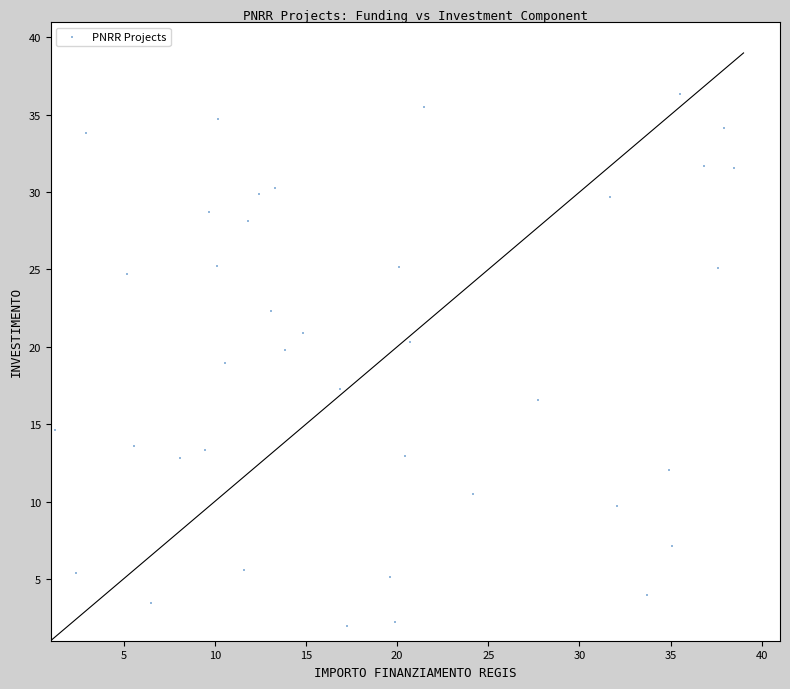

What is the range of X values (max minus min)?

37.2